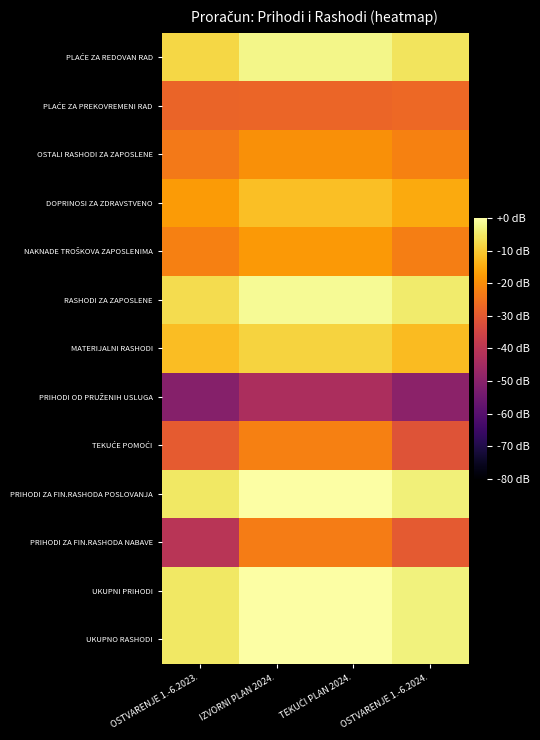

Rank the series by their maximum value, from lowest to highest.

PRIHODI OD PRUŽENIH USLUGA, PLAĆE ZA PREKOVREMENI RAD, PRIHODI ZA FIN.RASHODA NABAVE, TEKUĆE POMOĆI, OSTALI RASHODI ZA ZAPOSLENE, NAKNADE TROŠKOVA ZAPOSLENIMA, DOPRINOSI ZA ZDRAVSTVENO, MATERIJALNI RASHODI, PLAĆE ZA REDOVAN RAD, RASHODI ZA ZAPOSLENE, PRIHODI ZA FIN.RASHODA POSLOVANJA, UKUPNI PRIHODI, UKUPNO RASHODI